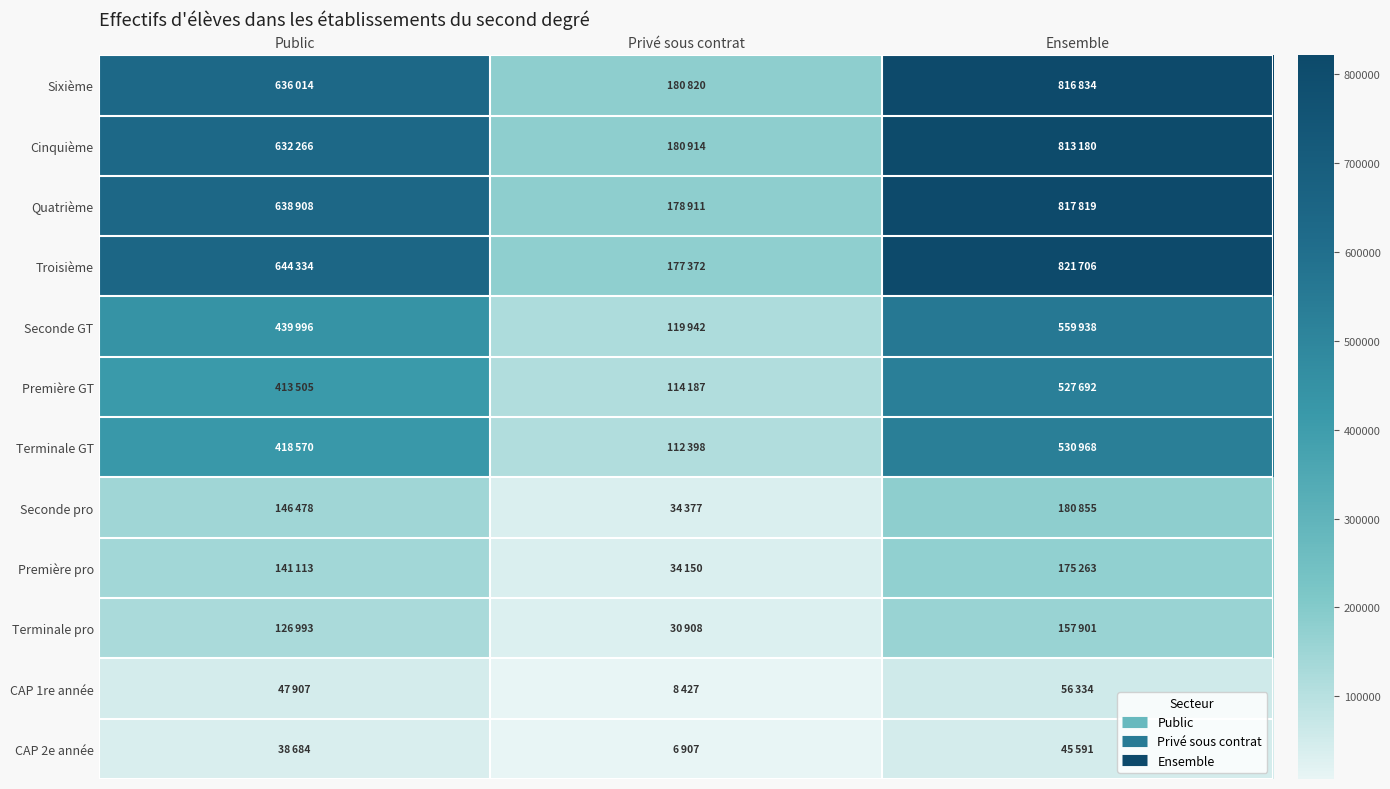

How many distinct data groups are displayed?

12